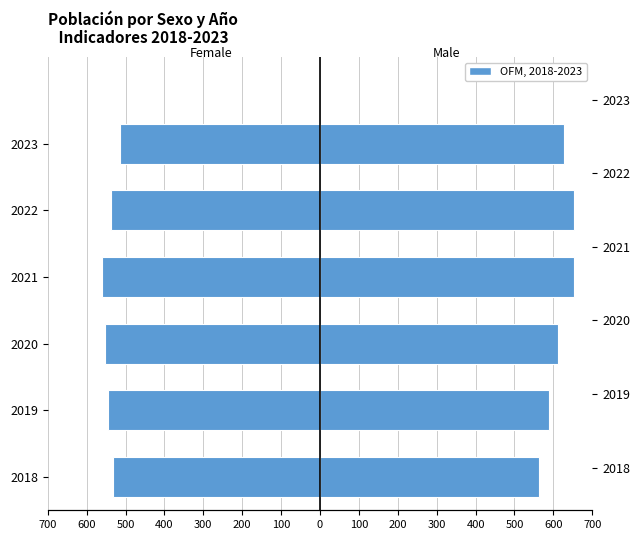

How many series are shown in this chart?

2